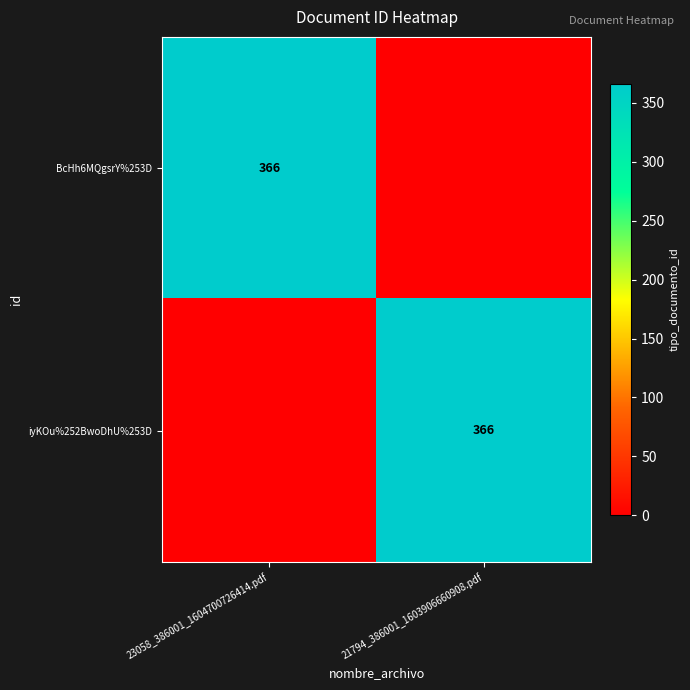

The iyKOu%252BwoDhU%253D series shows 366 at 21794_386001_1603906660908.pdf. True or false?

True